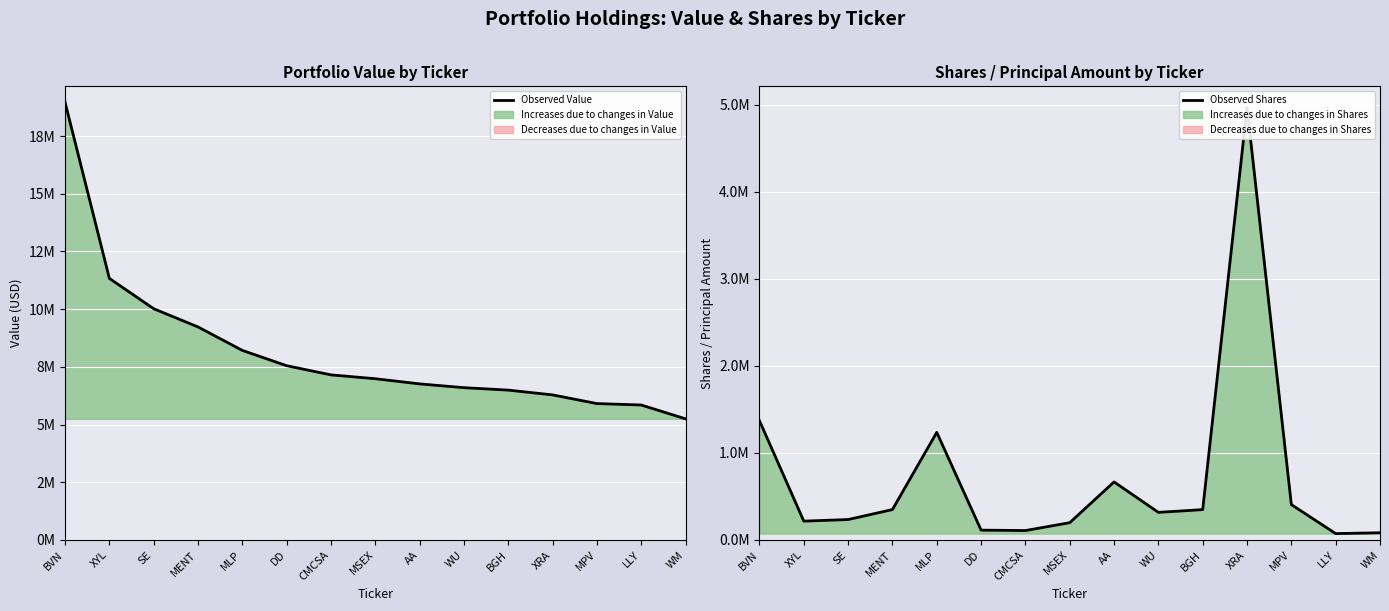

Where is Observed Shares nearest to the value 2521217?

BVN